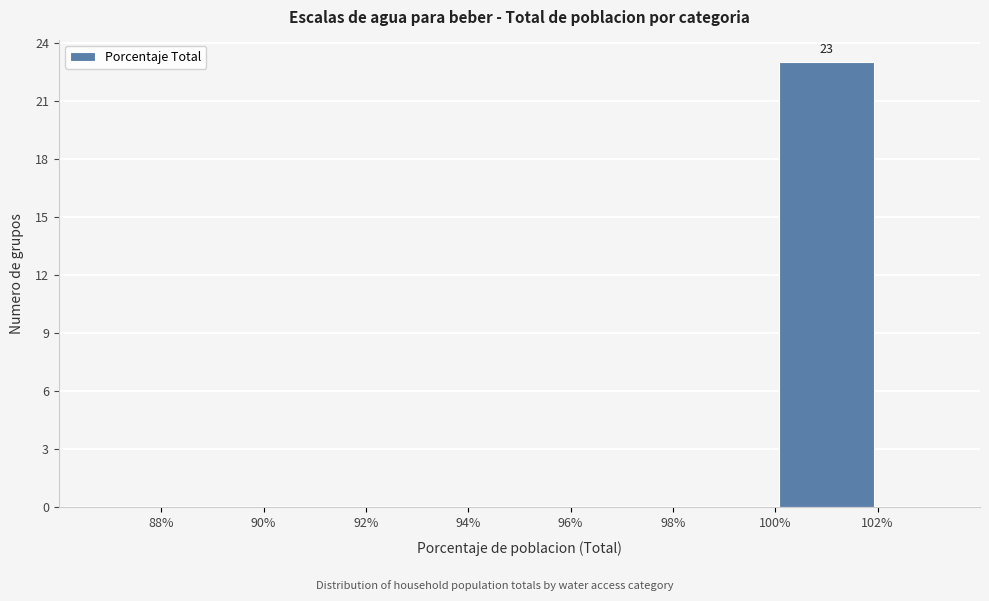

Which range on the x-axis has the tallest bar?

100% to 102%